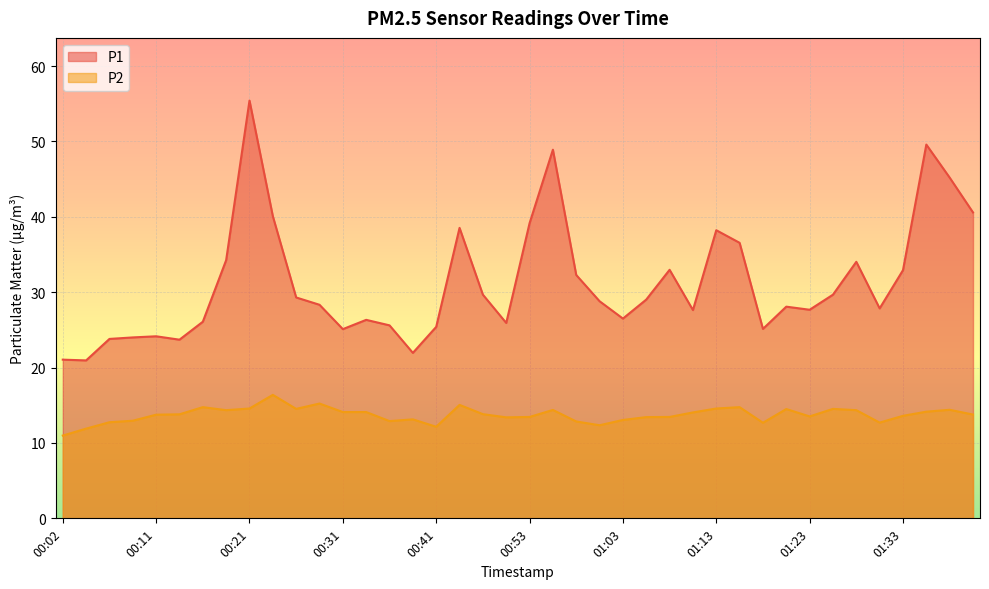

True or false: P1 has a value of 28.3 at 00:29.

True